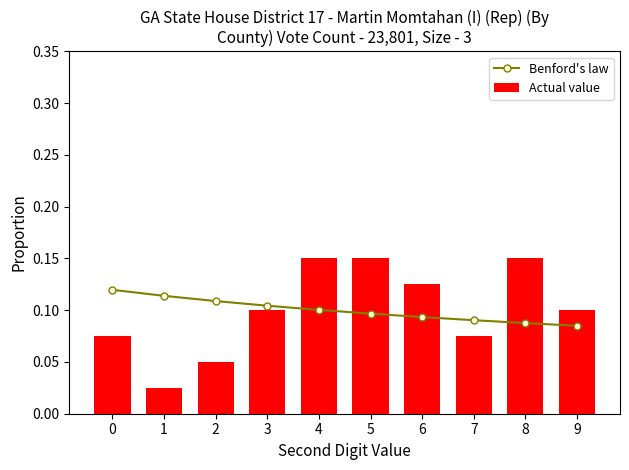

Between 5 and 7, which series saw the biggest shift?

Actual value